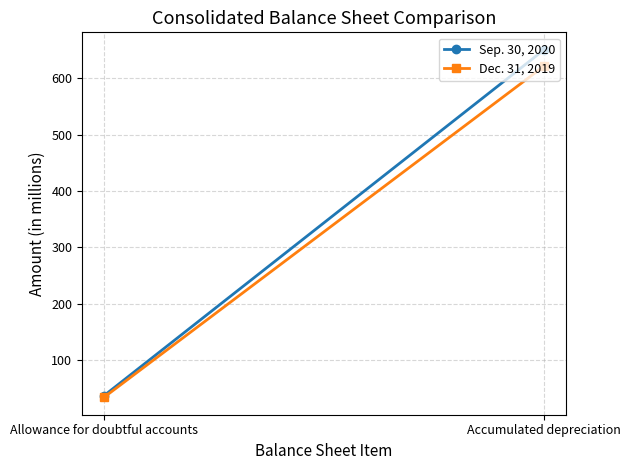

What is the label of the 2nd point from the right?

Allowance for doubtful accounts